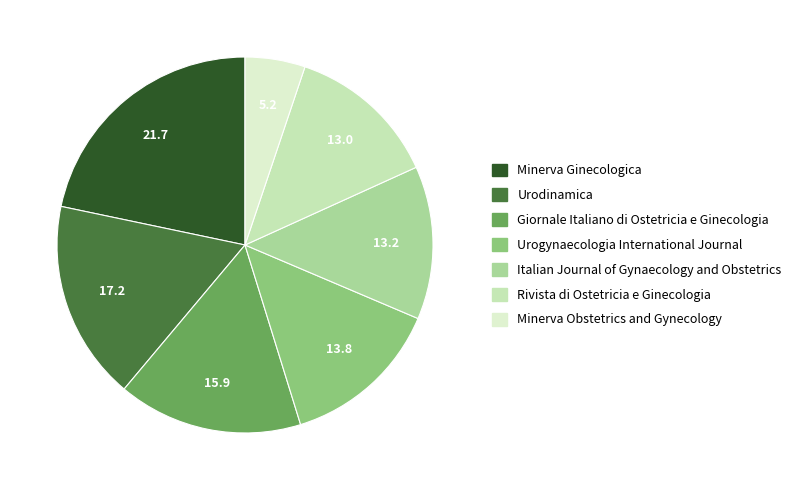

To the nearest percent, what is the difference between the largest and smallest slice percentages?

17%